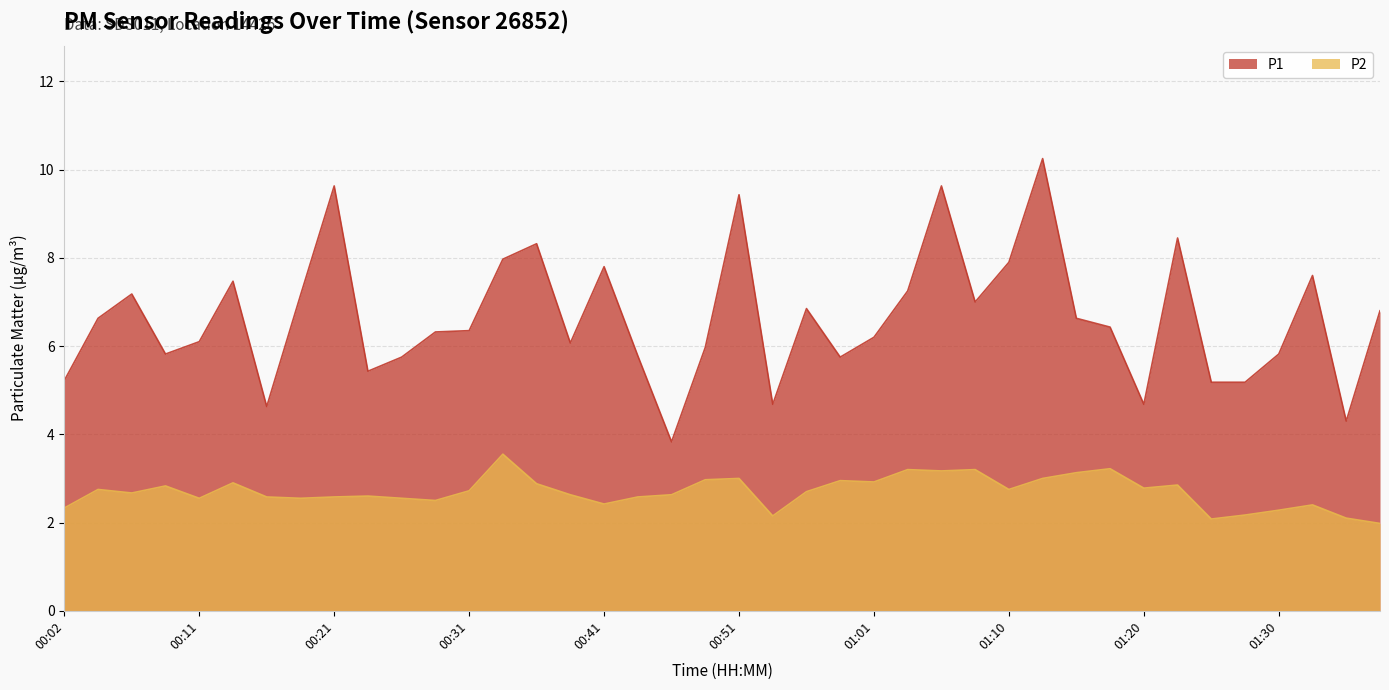

How many interior local peaks does the P1 series have?

11